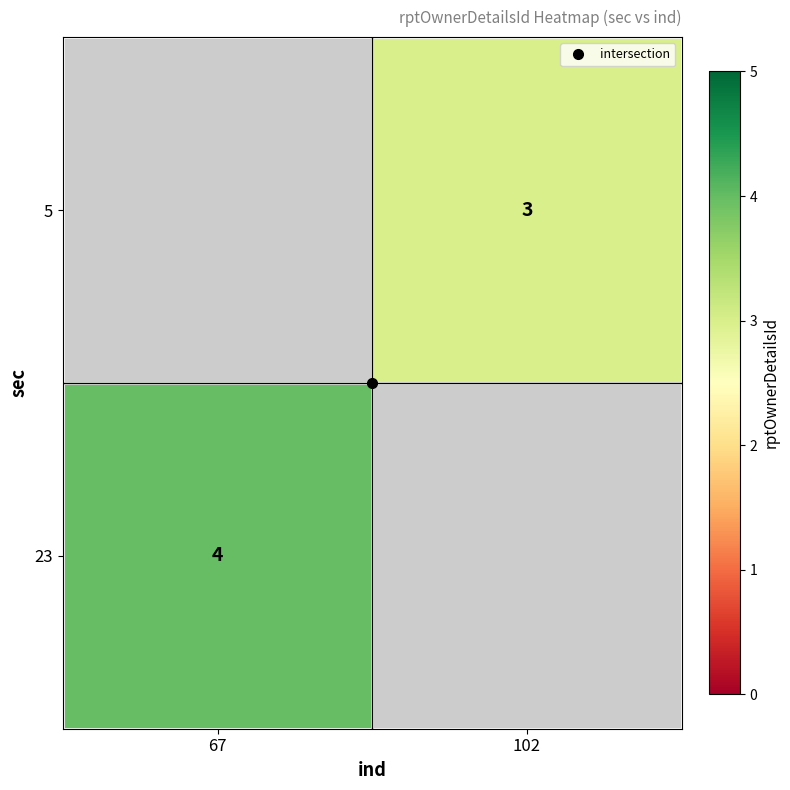

Is it true that 5 equals 0.7 at 102?

False